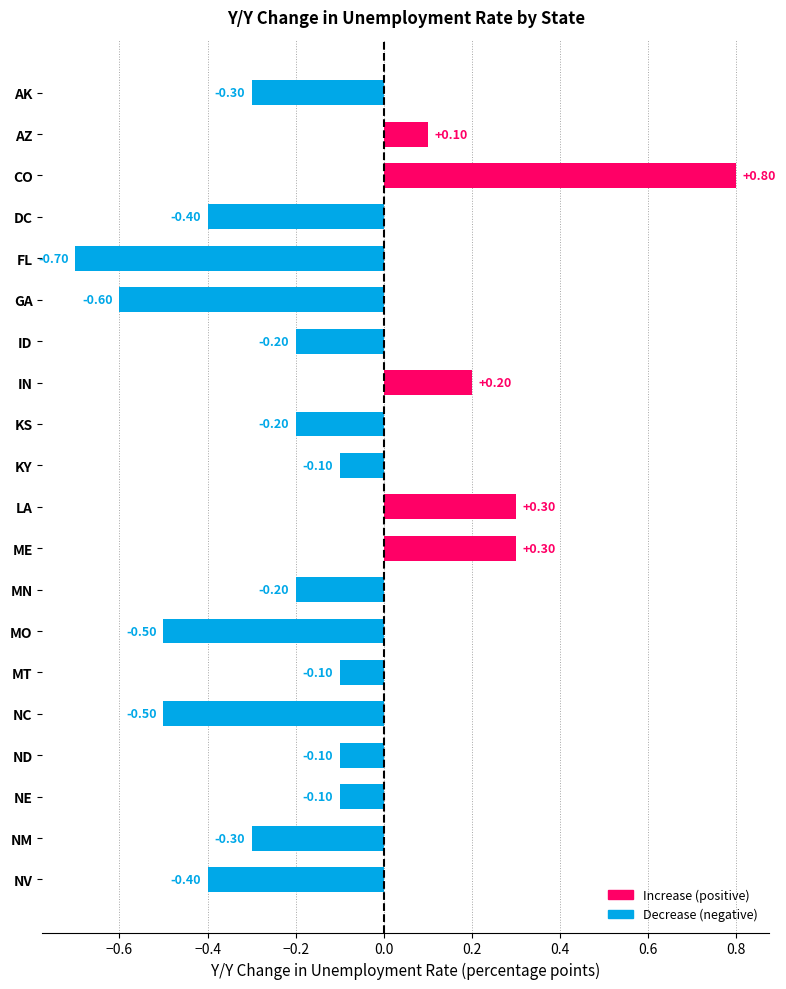

Count the number of data series in this chart.

1